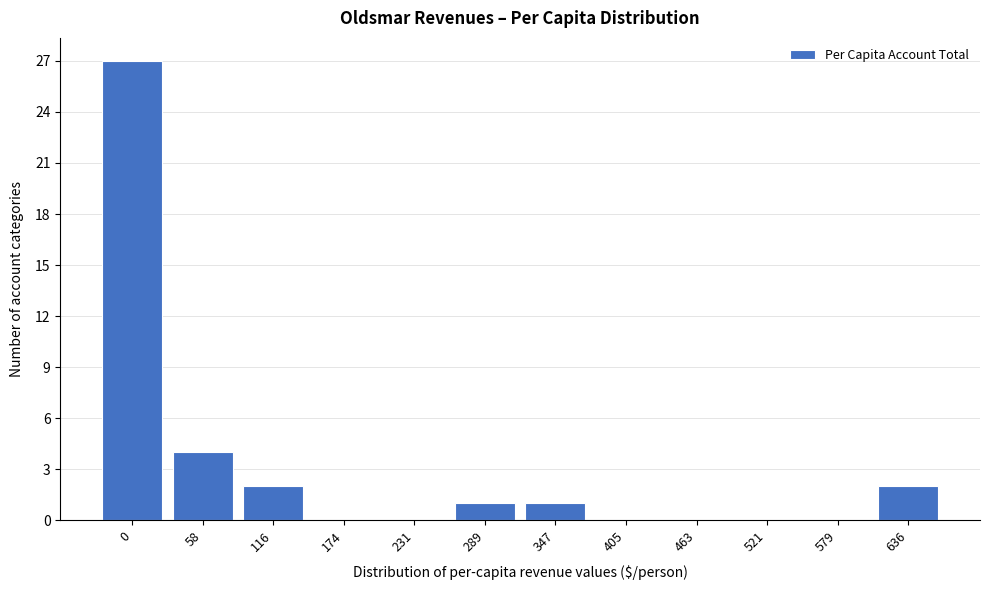

Reading right to left, what are all the values shown in this chart?

636=2	579=0	521=0	463=0	405=0	347=1	289=1	231=0	174=0	116=2	58=4	0=27